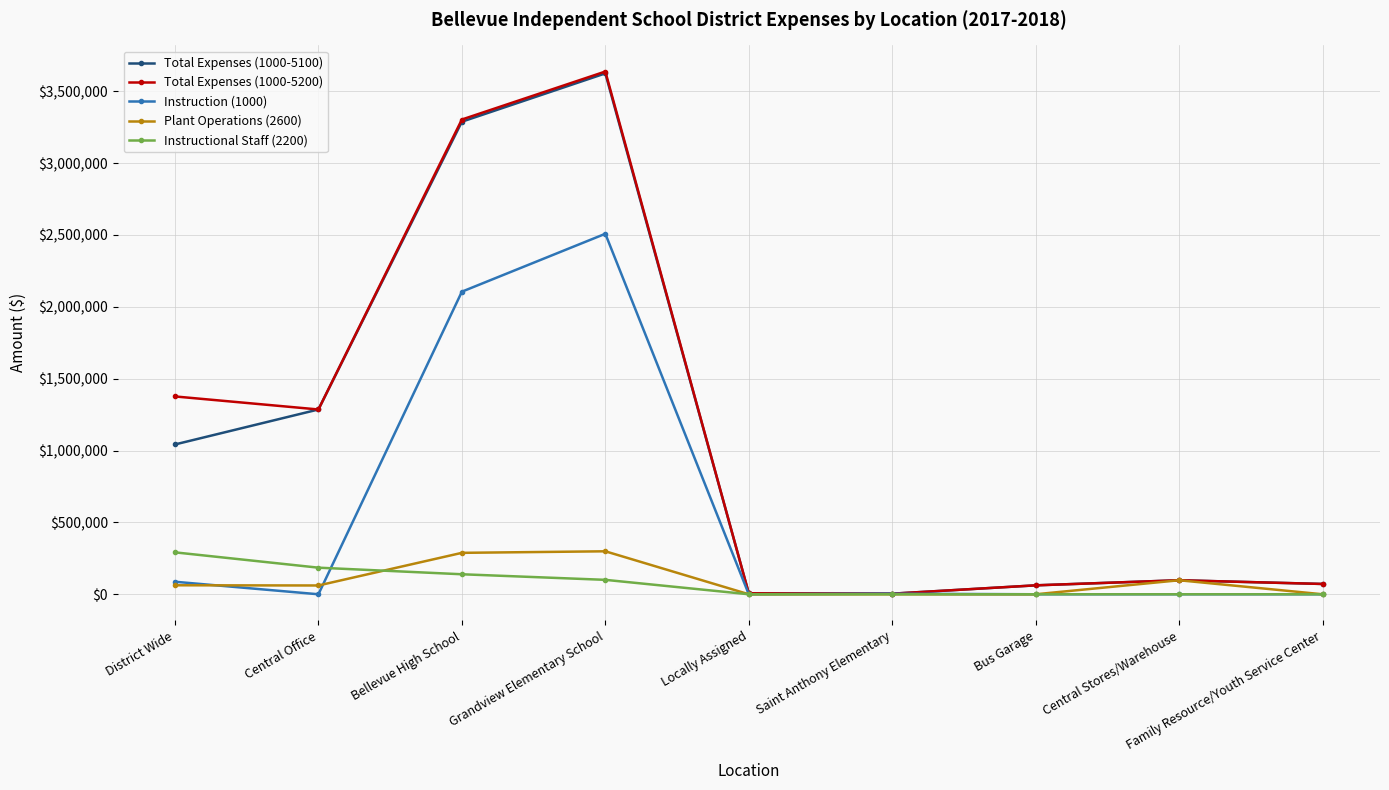

At which category does Total Expenses (1000-5200) reach its first local peak?

Grandview Elementary School